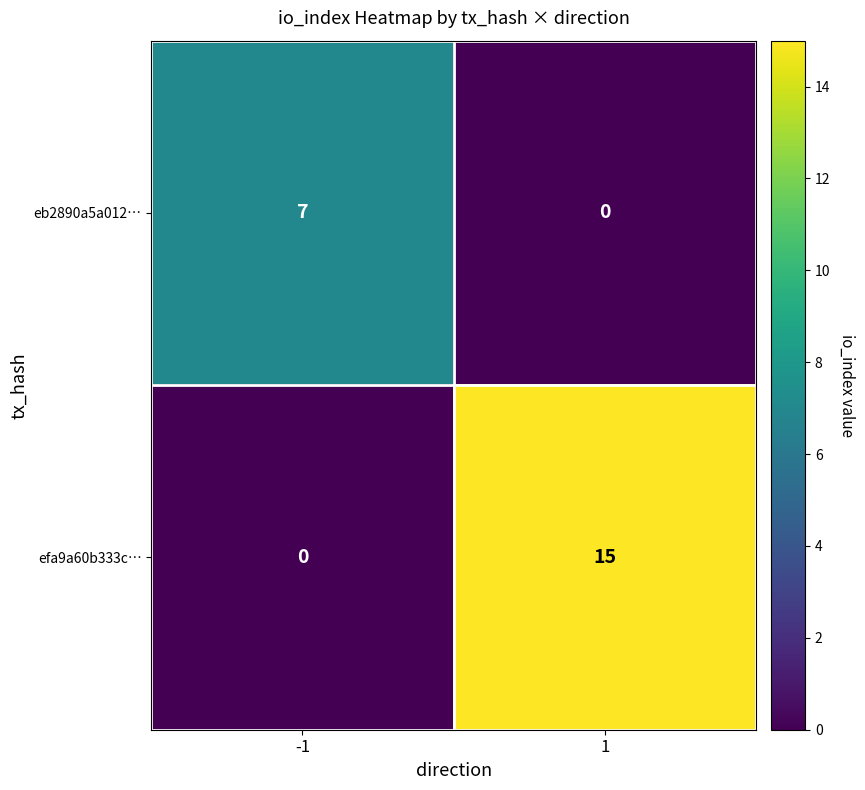

At which category is the sum across all series the highest?

1